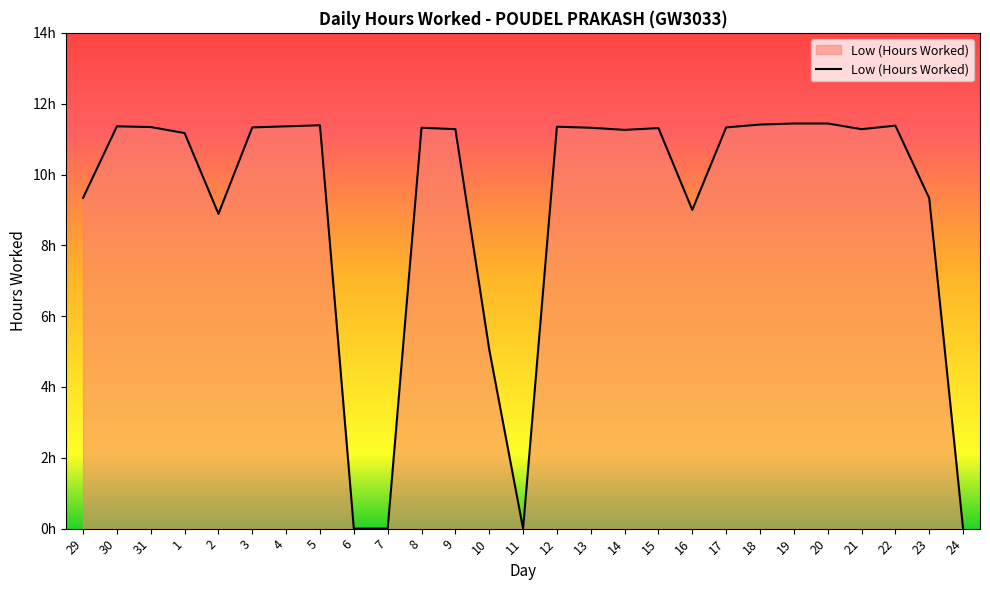

Does the chart have visible grid lines?

No